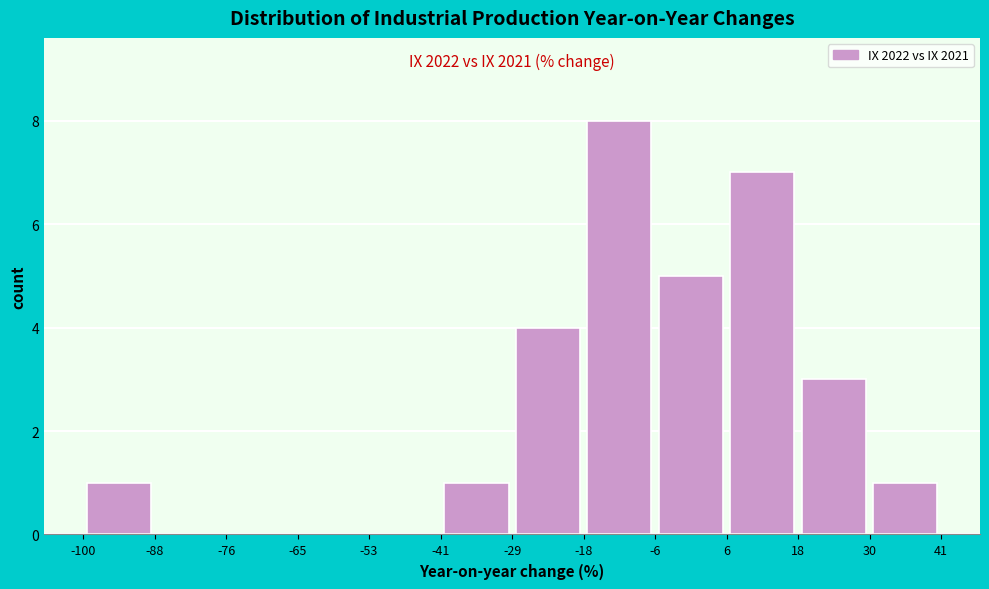

Which range on the x-axis has the tallest bar?

-18 to -6